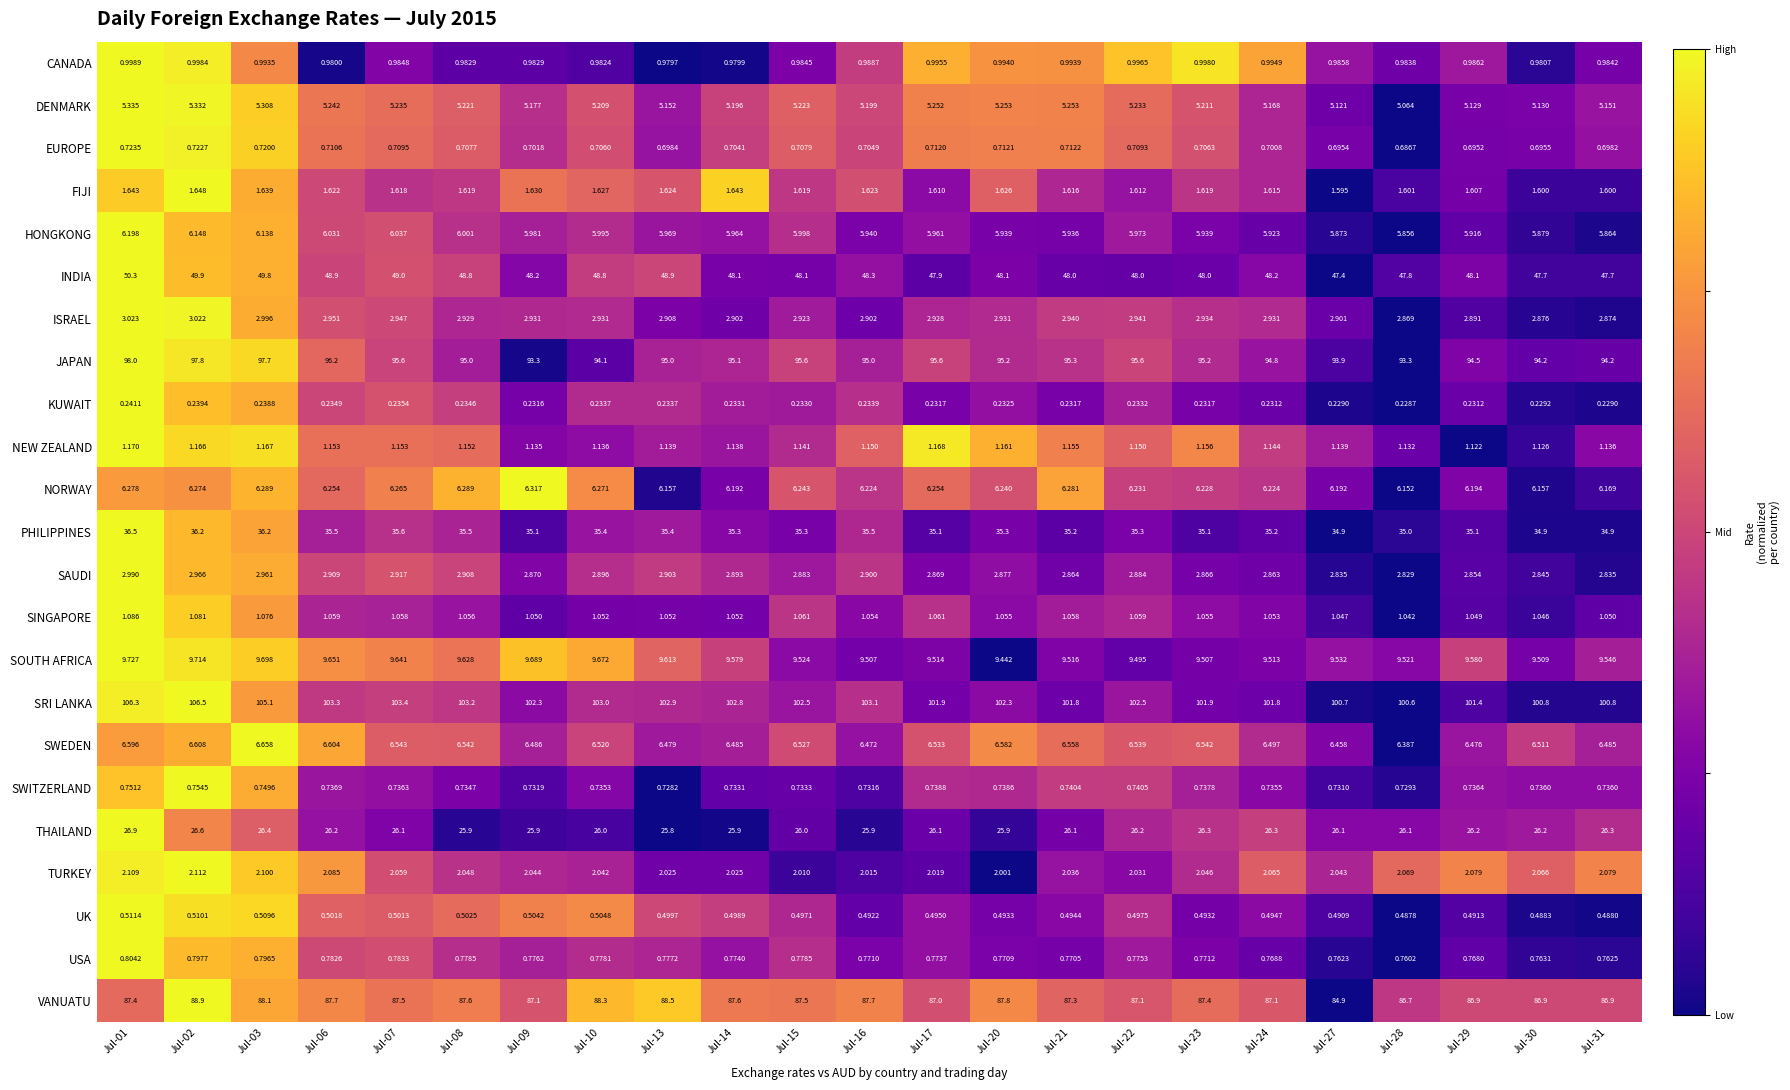

Which series has the widest spread of values?

SRI LANKA